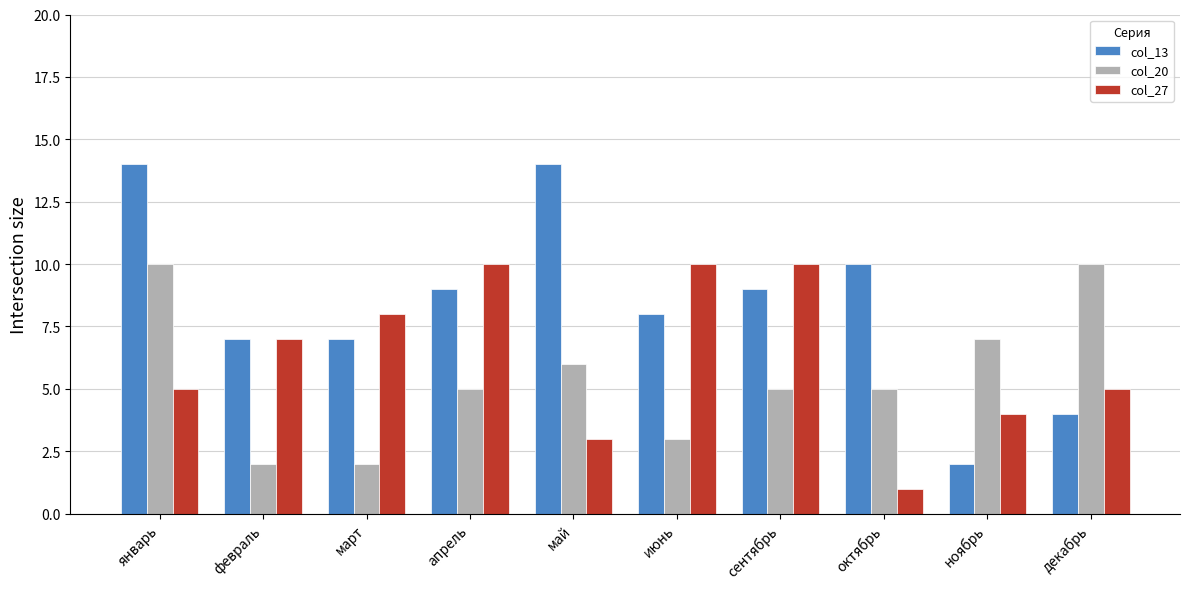

How many groups of bars are there?

10